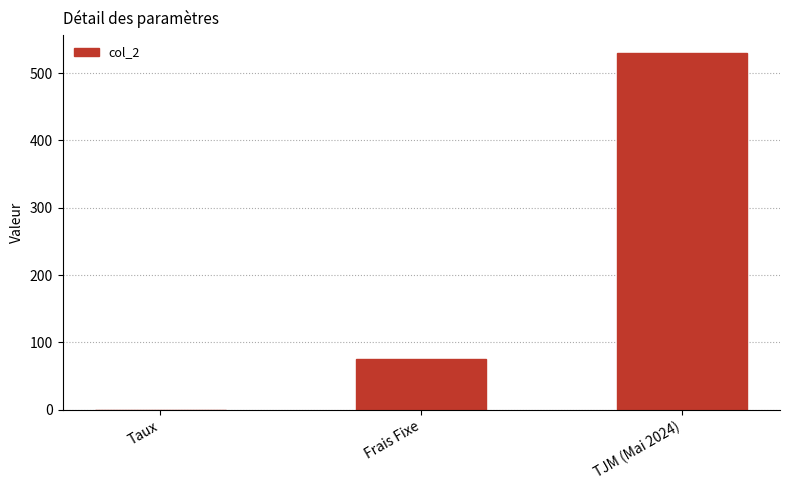

Is it true that the value at Taux is 0.1?

True